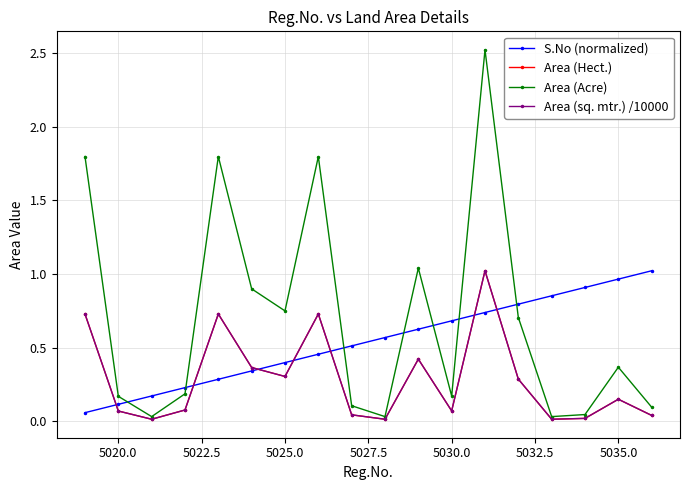

At how many categories does at least one series exceed 0?

18